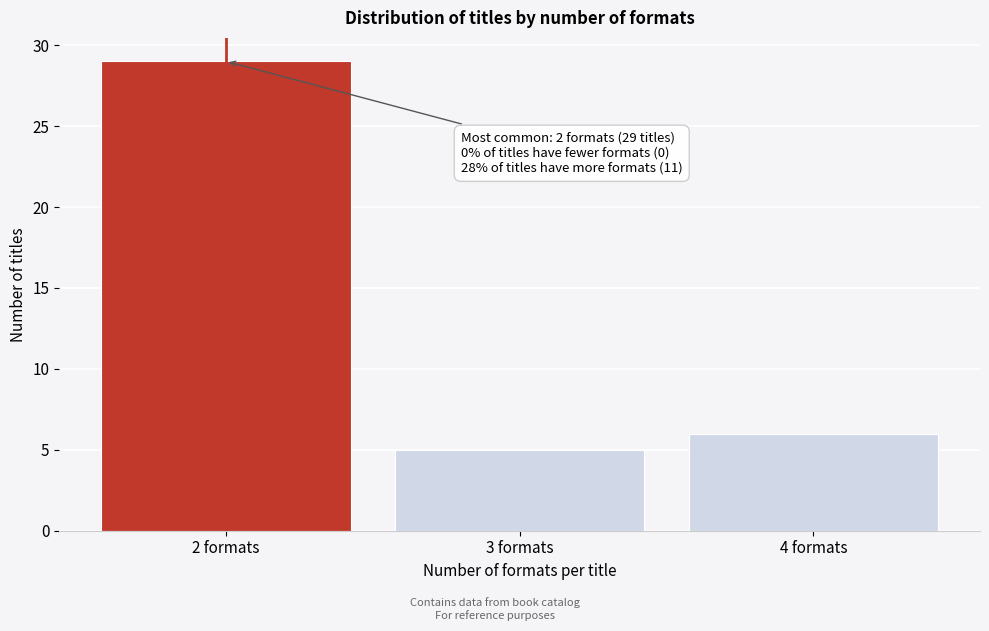

Reading right to left, what are all the values shown in this chart?

6	5	29